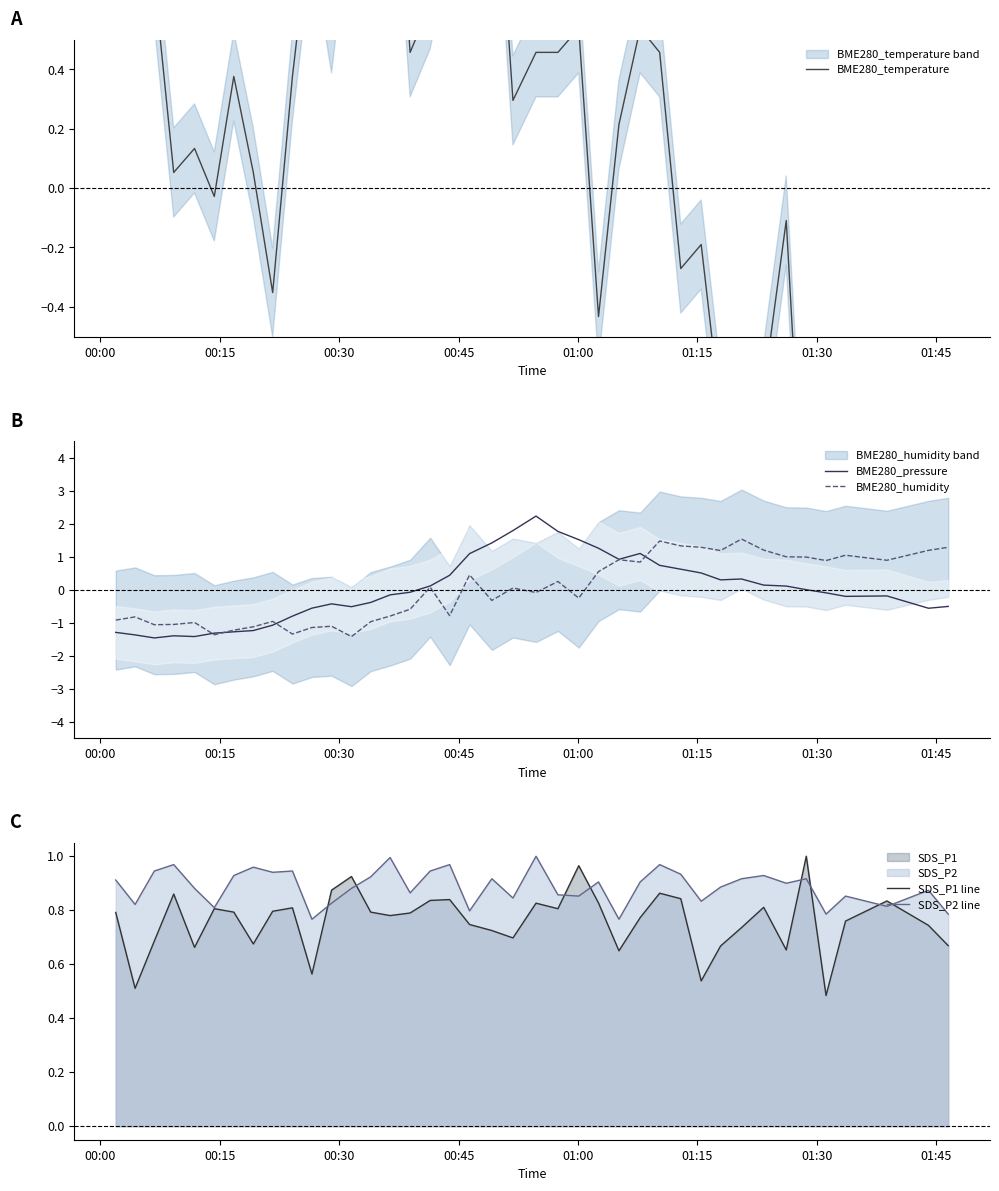

How many interior local valleys does the SDS_P2 line series have?

13